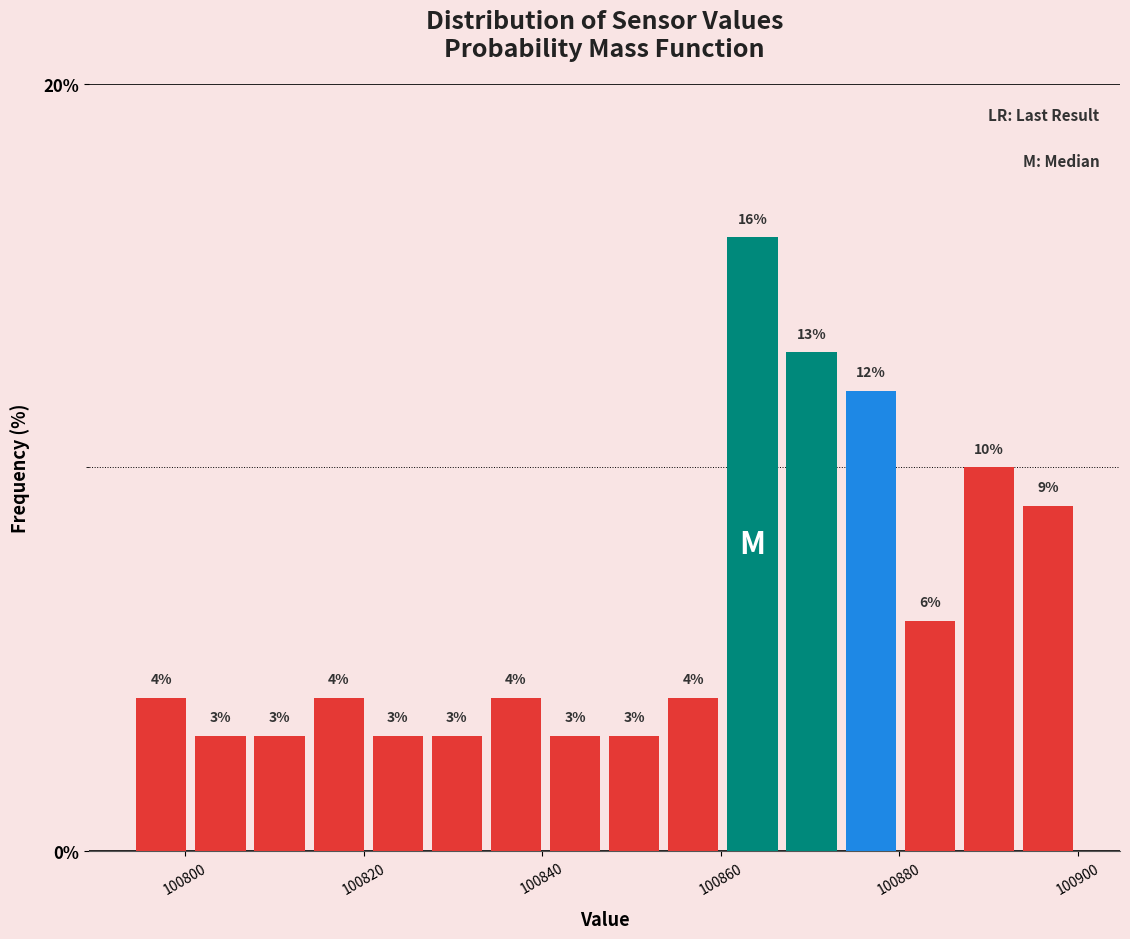

Around what value on the x-axis is the tallest bar? Give the approximate position of its centre, as read against the axis.

100864